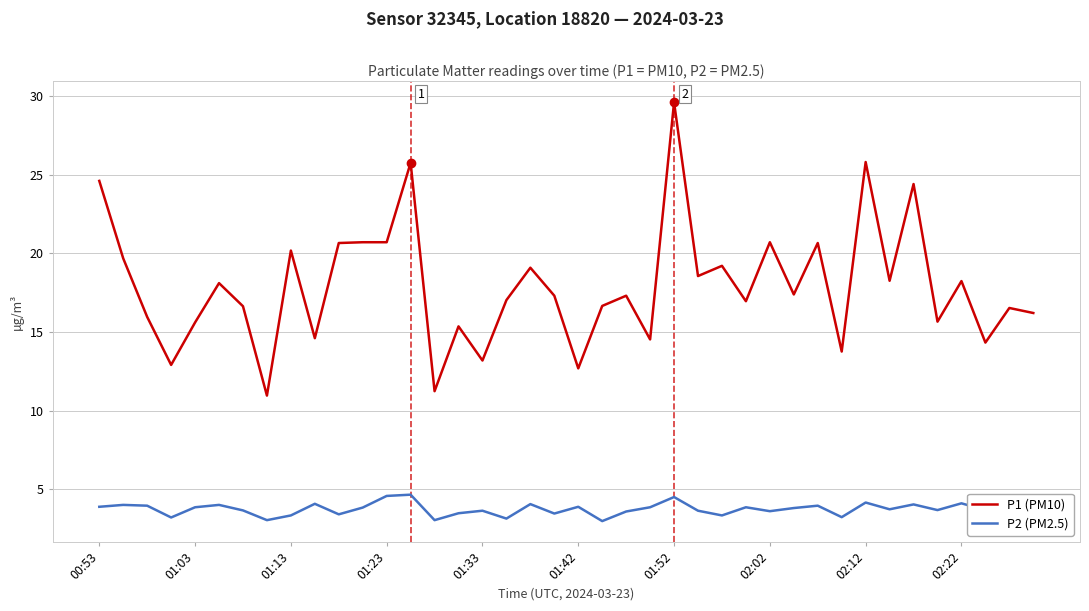

True or false: P1 (PM10) and P2 (PM2.5) intersect in this chart.

False